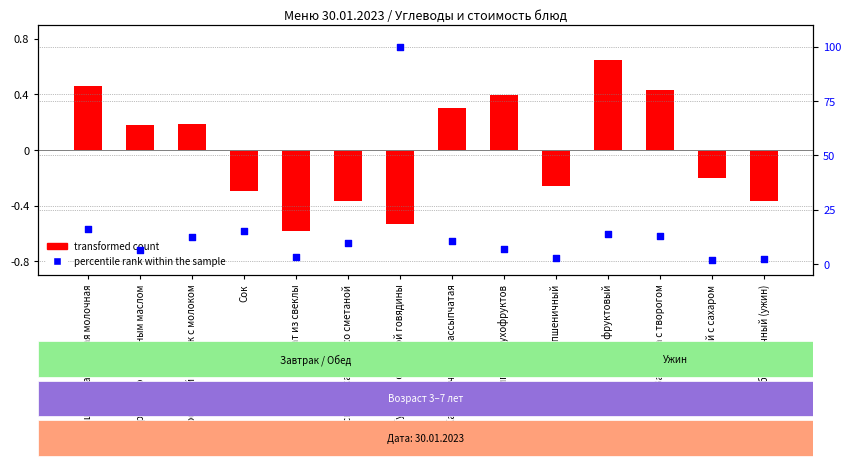

Which series reaches the maximum Y coordinate?

percentile rank within the sample